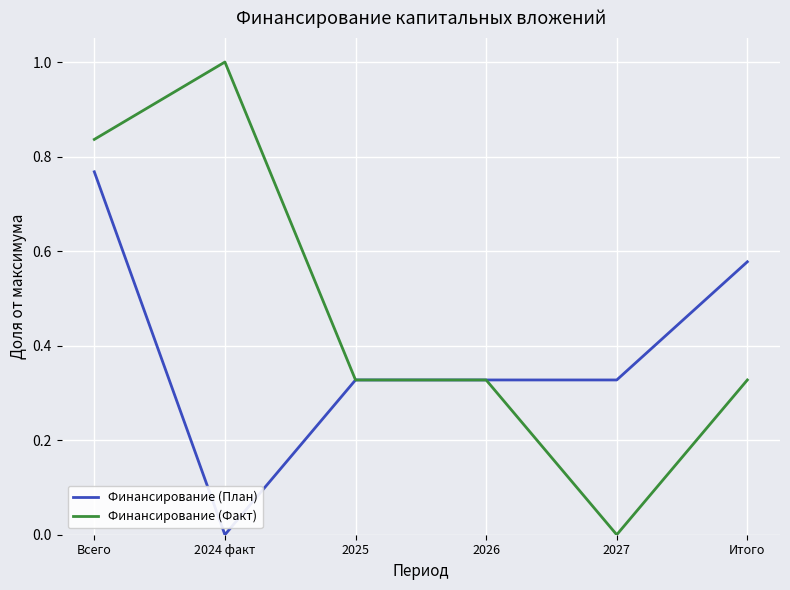

The value of Финансирование (План) at Всего is 1.2. True or false?

False